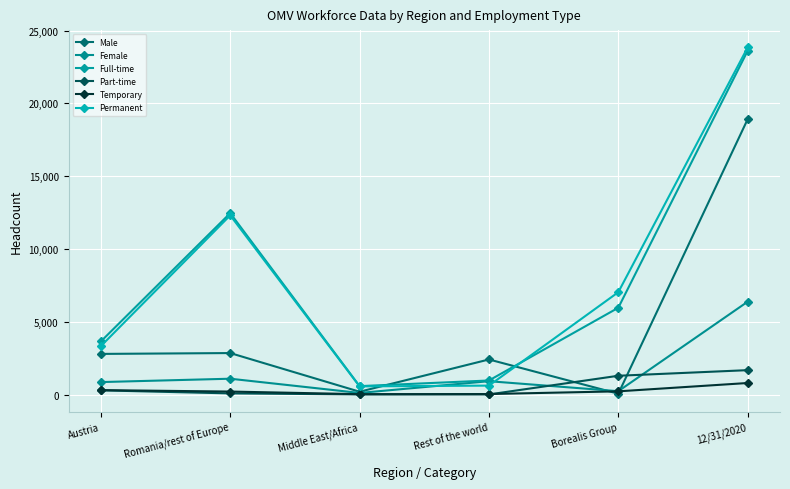

True or false: Male has more than 2 points higher than both neighbors.

False